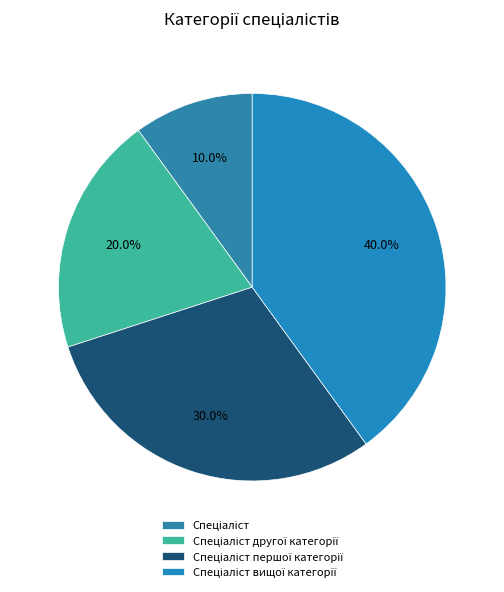

Is there any slice that represents more than half of the pie?

No